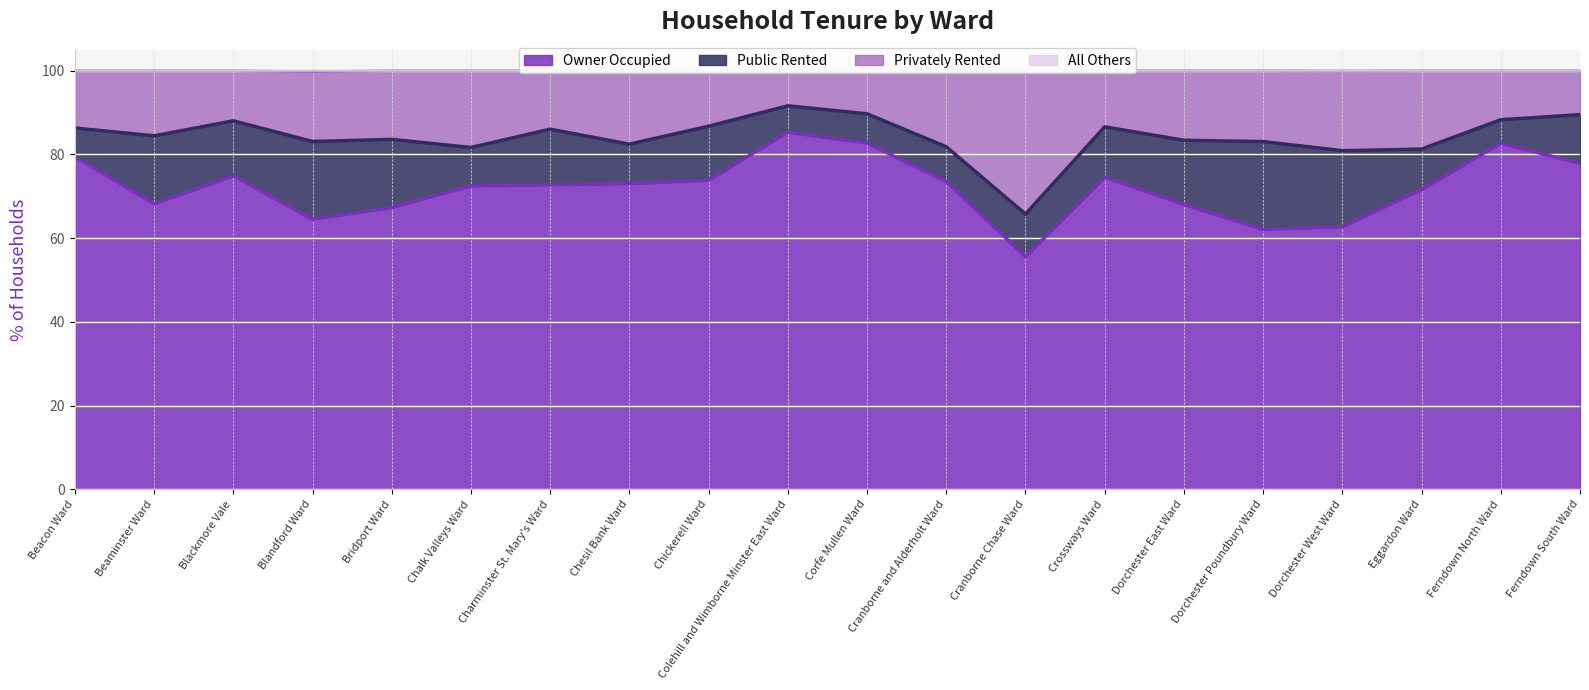

The value of Owner Occupied at Chesil Bank Ward is 73.0. True or false?

True